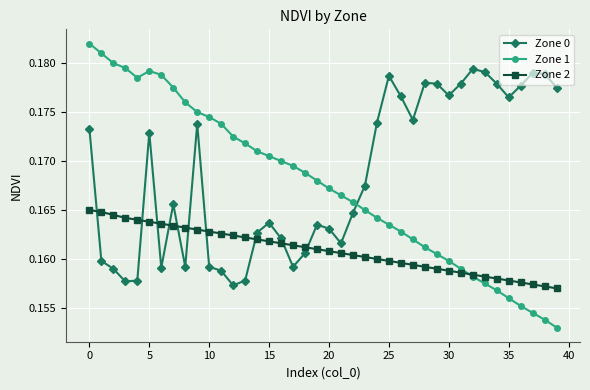

Which series has the widest spread of values?

Zone 1